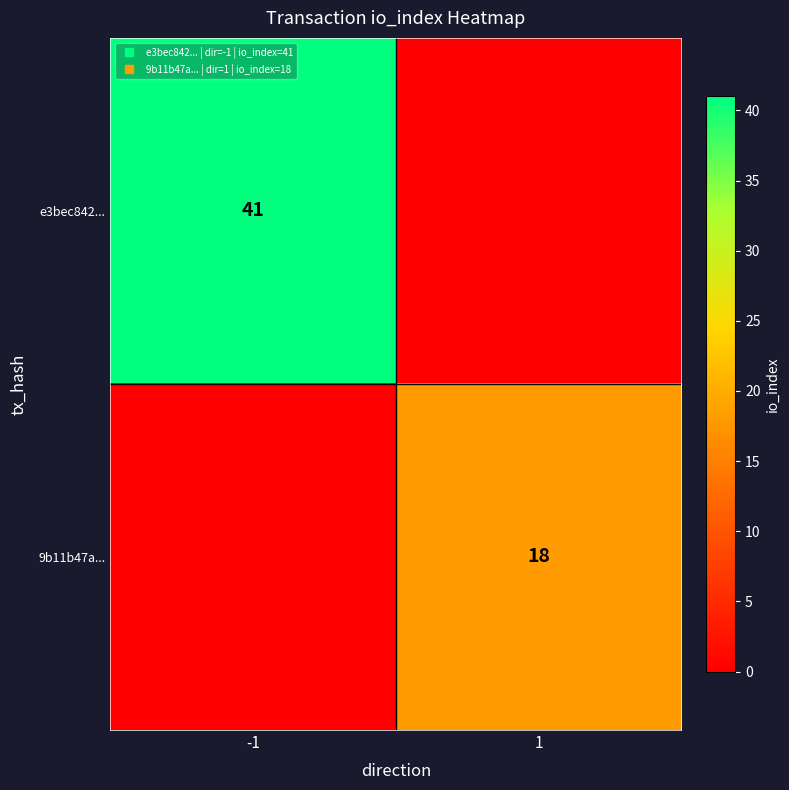

True or false: e3bec842... has a value of 0 at 1.

True